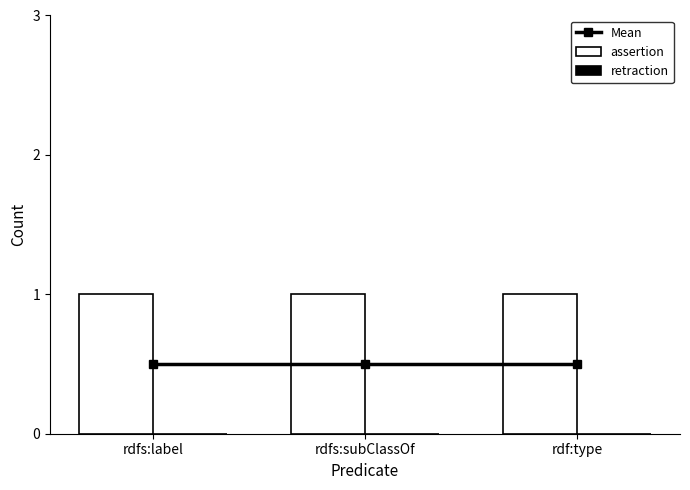

The Mean series shows 0.3 at rdf:type. True or false?

False